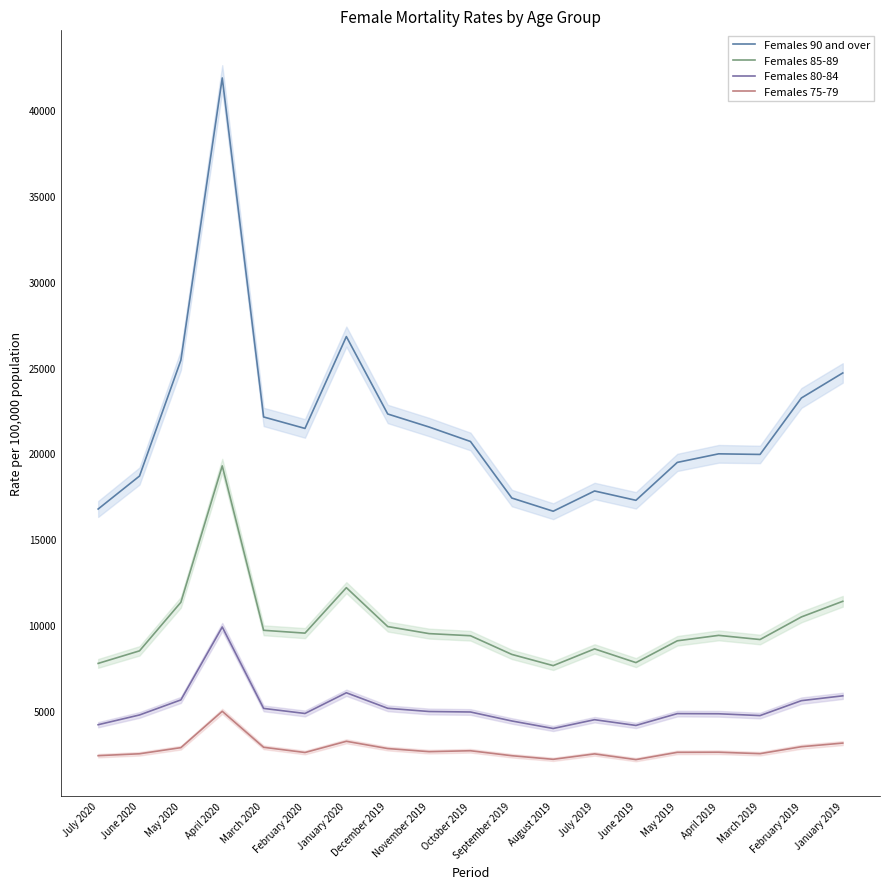

True or false: Females 85-89 and Females 90 and over cross at least once.

False